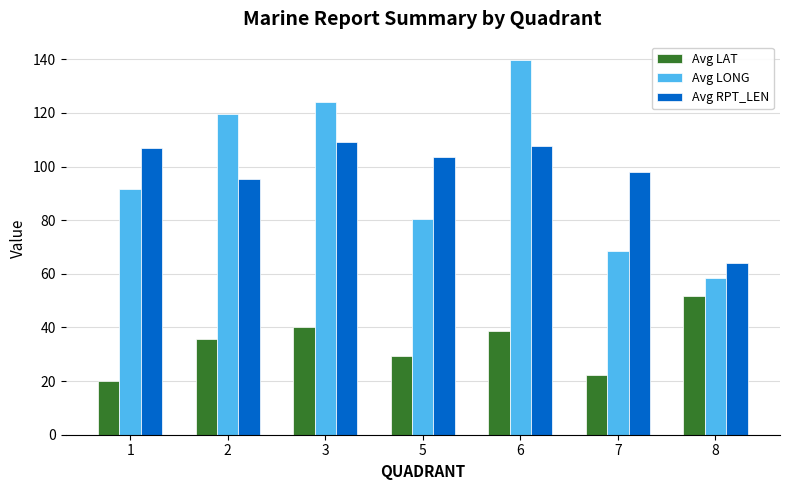

At which category is the sum across all series the highest?

6